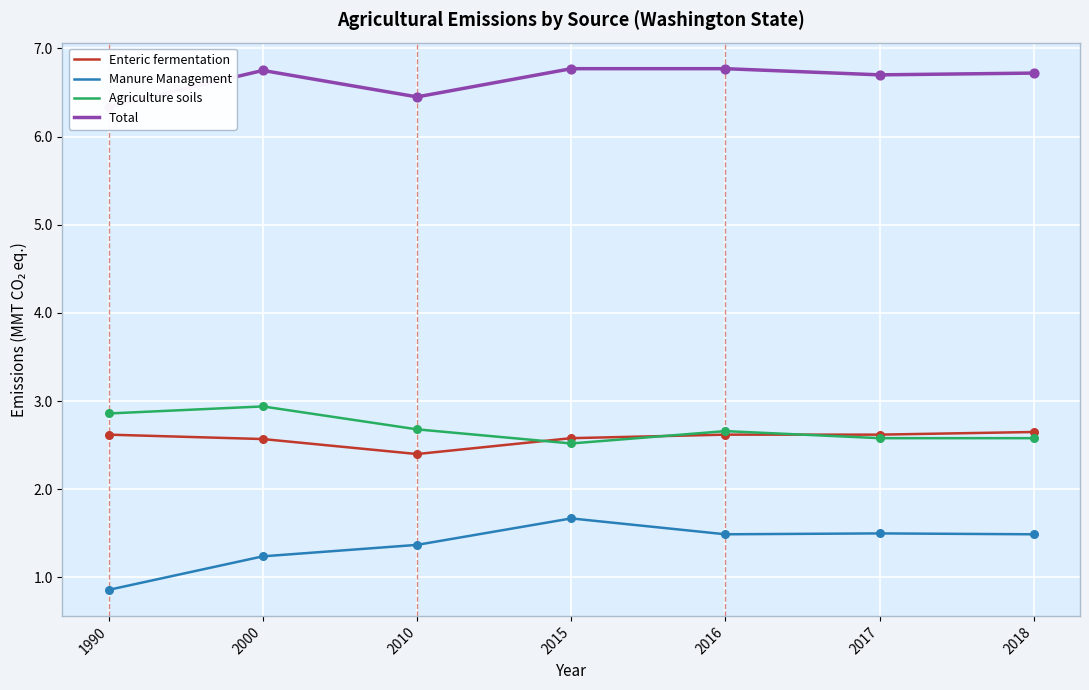

Which series has the largest Y range (max minus min)?

Manure Management